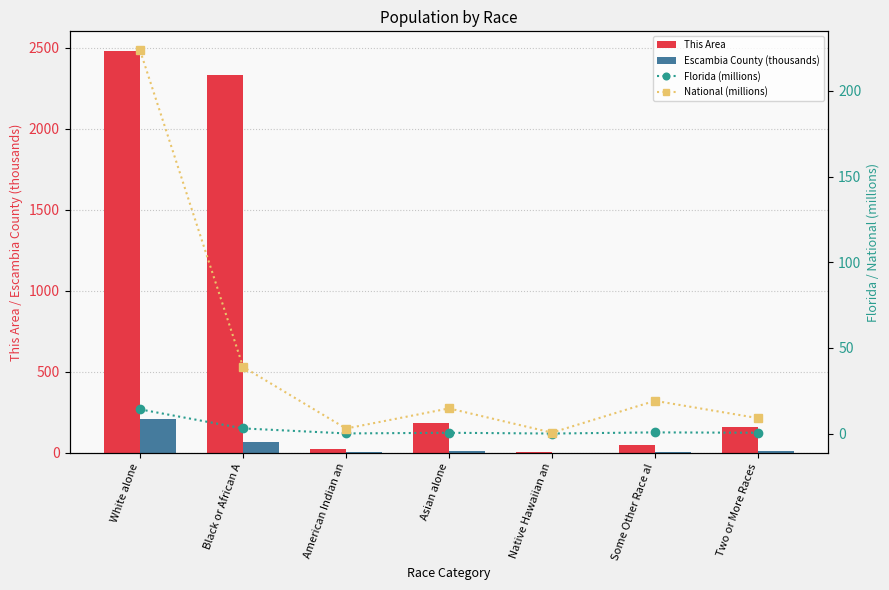

True or false: Florida (millions) has a value of 0.7 at Some Other Race al.

True